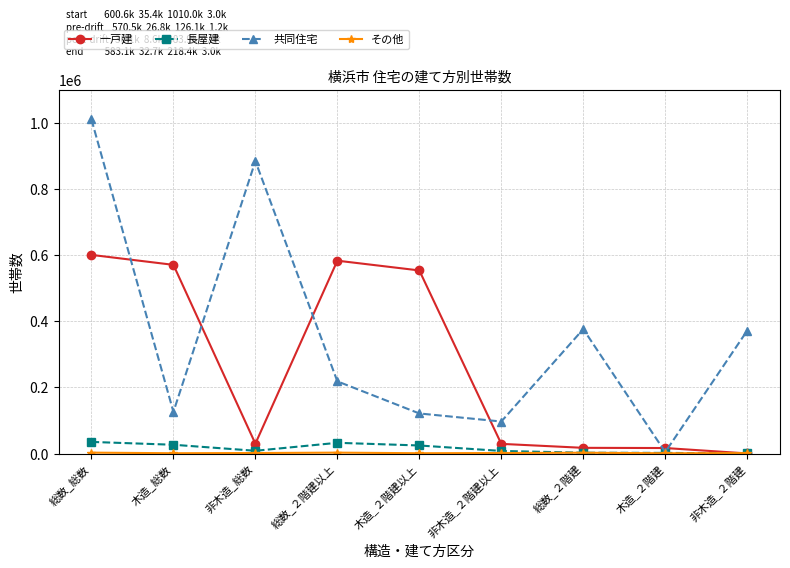

True or false: 一戸建 and 共同住宅 intersect in this chart.

True